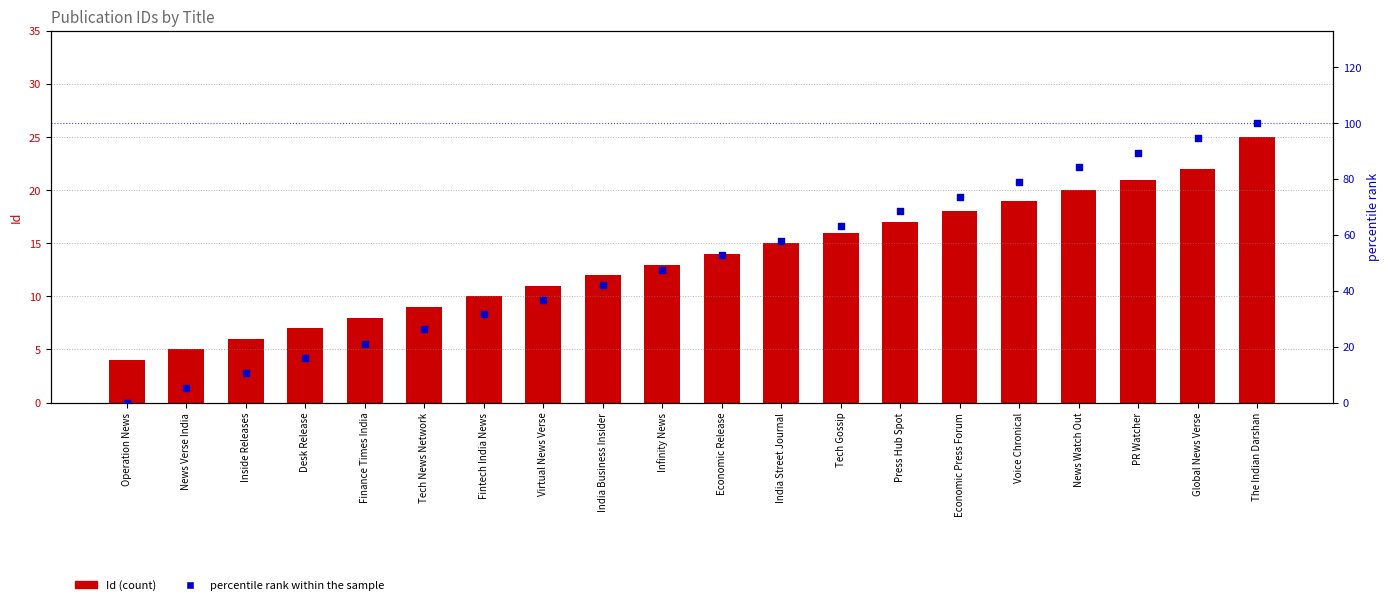

At which category is the sum across all series the highest?

The Indian Darshan